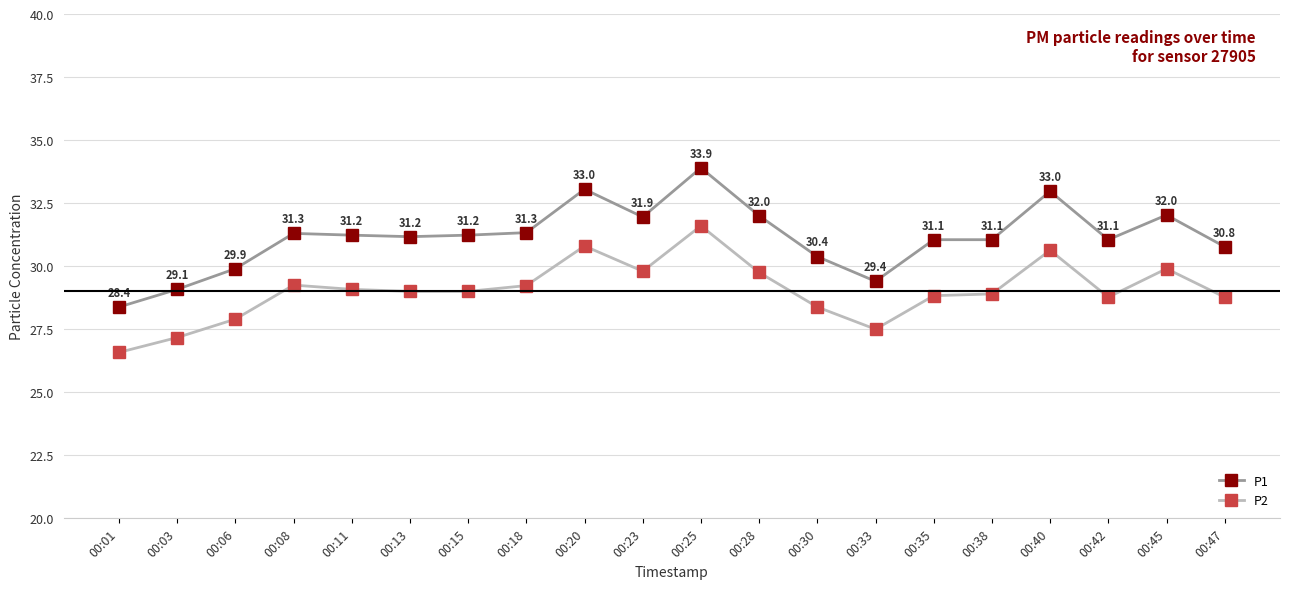

True or false: P2 has a value of 27.5 at 00:33.

True